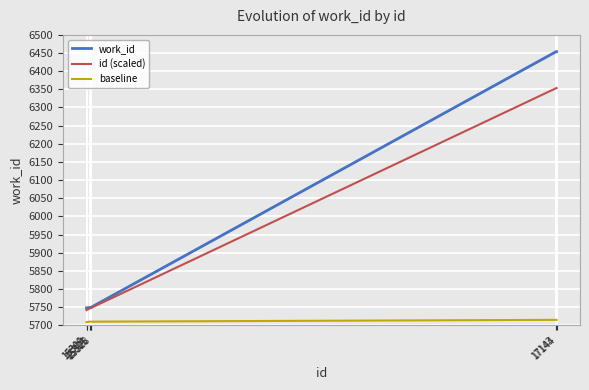

Rank the series by their maximum value, from highest to lowest.

work_id, id (scaled), baseline